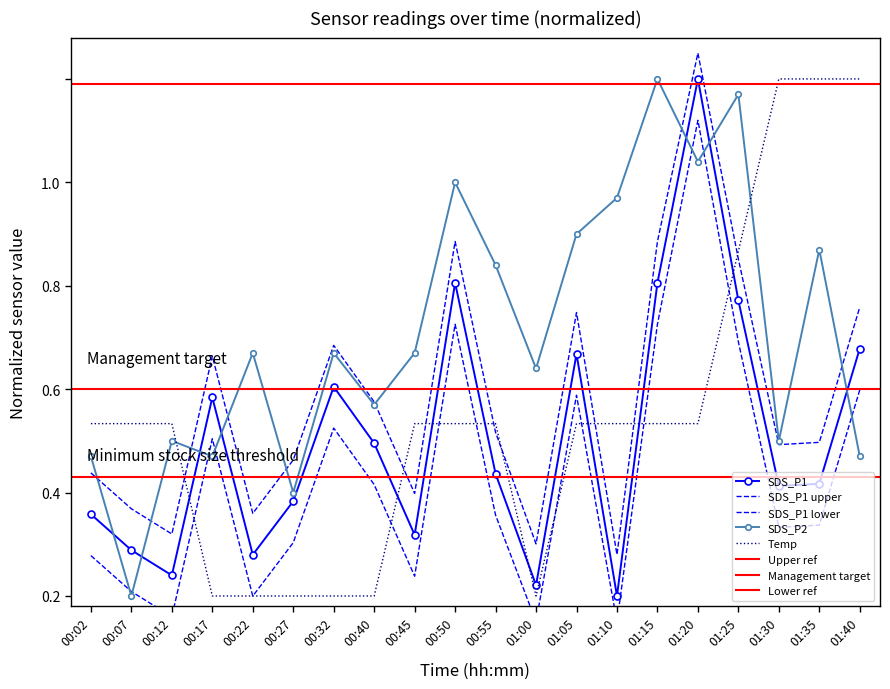

What is the label of the 10th point from the left?

00:50